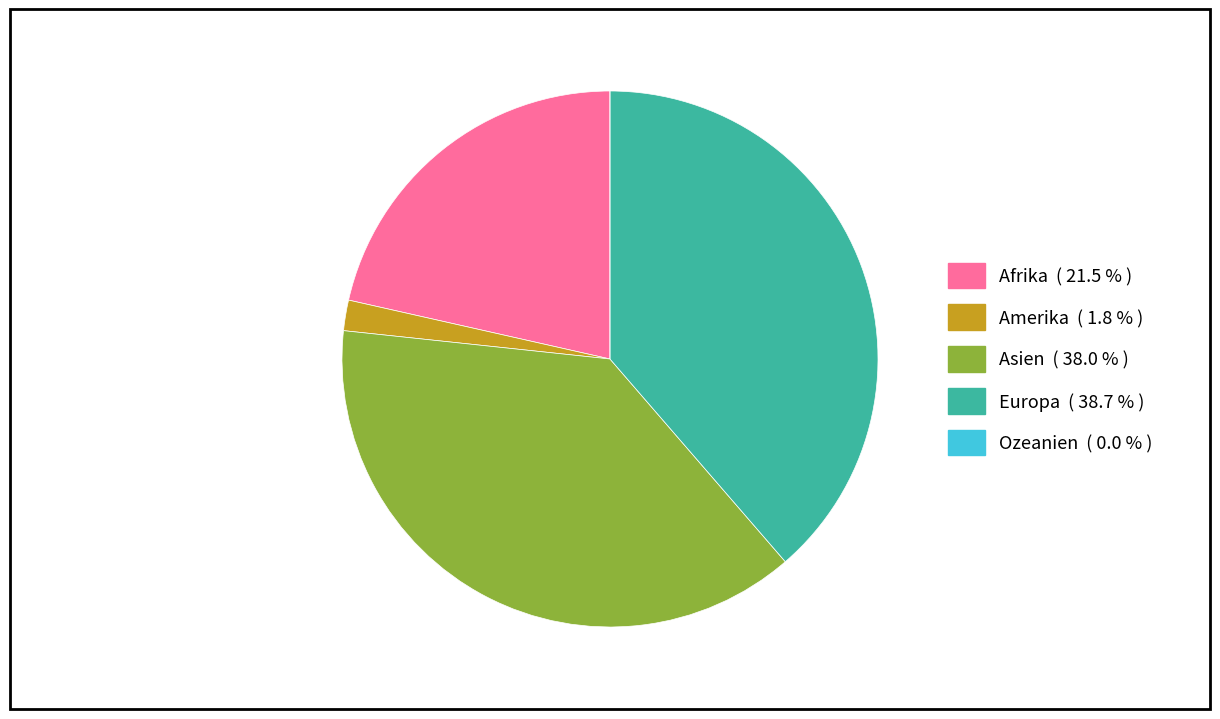

Between Asien and Afrika, which is larger?

Asien